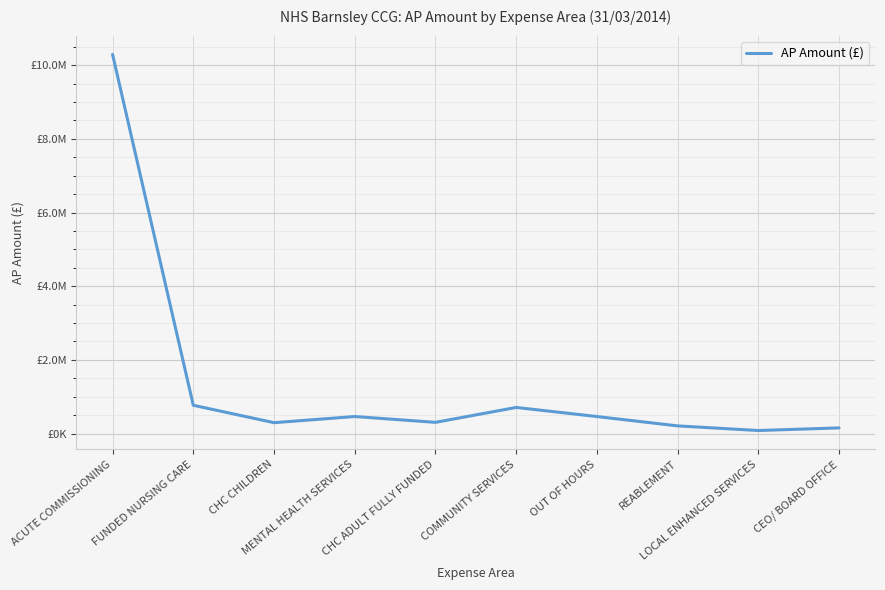

Does the chart display data point markers on the line(s)?

No